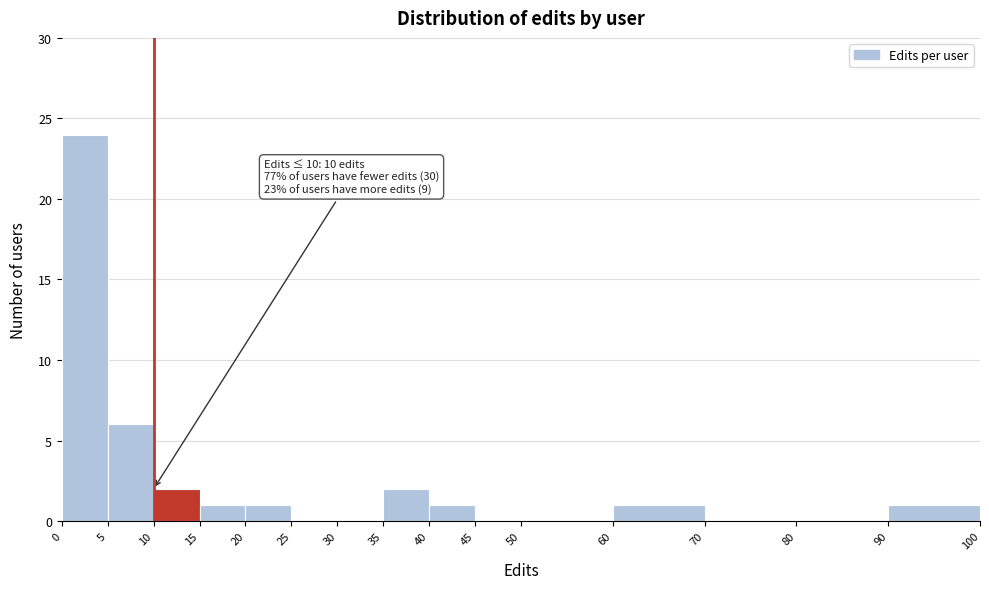

Over which range of the x-axis is the bar tallest?

0 to 5